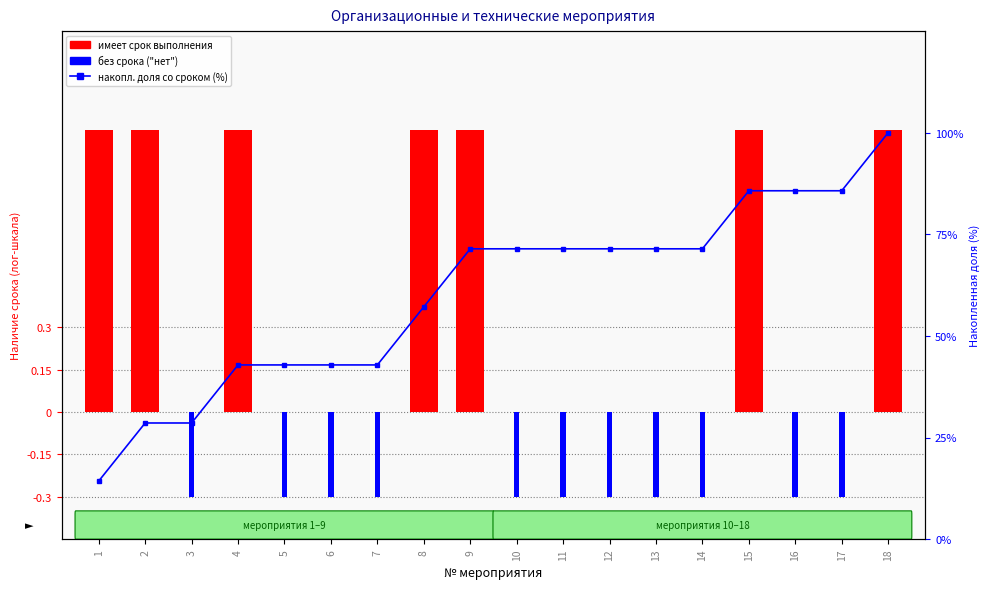

At which label does без срока ("нет") reach its peak?

1